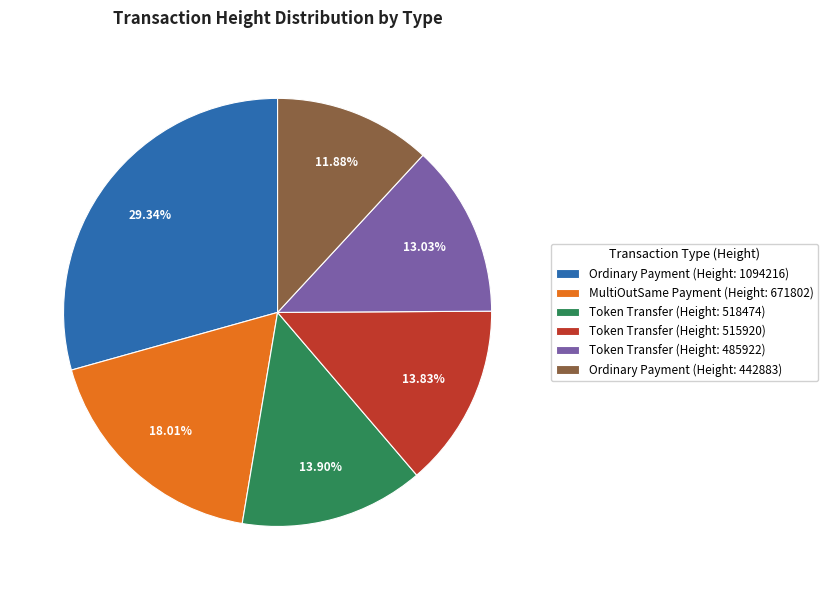

Is there any slice that represents more than half of the pie?

No